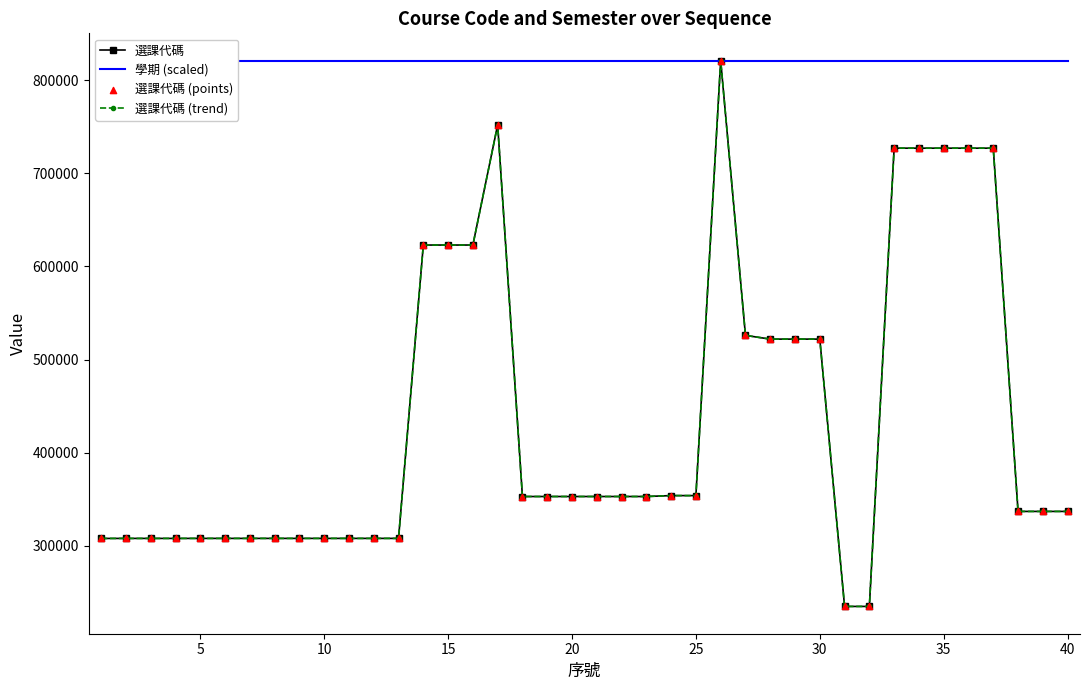

Which series has the largest total across all categories?

學期 (scaled)